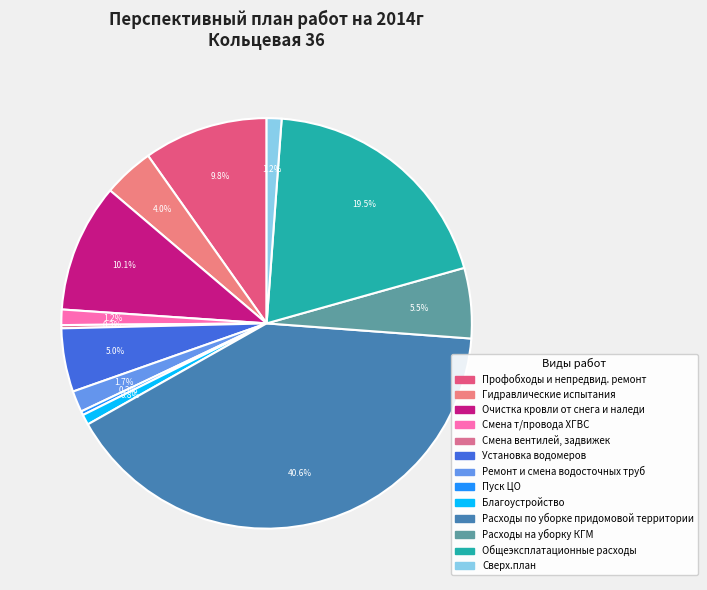

Rank the categories by value from highest to lowest.

Расходы по уборке придомовой территории, Общеэксплатационные расходы, Очистка кровли от снега и наледи, Профобходы и непредвид. ремонт, Расходы на уборку КГМ, Установка водомеров, Гидравлические испытания, Ремонт и смена водосточных труб, Смена т/провода ХГВС, Сверх.план, Благоустройство, Пуск ЦО, Смена вентилей, задвижек